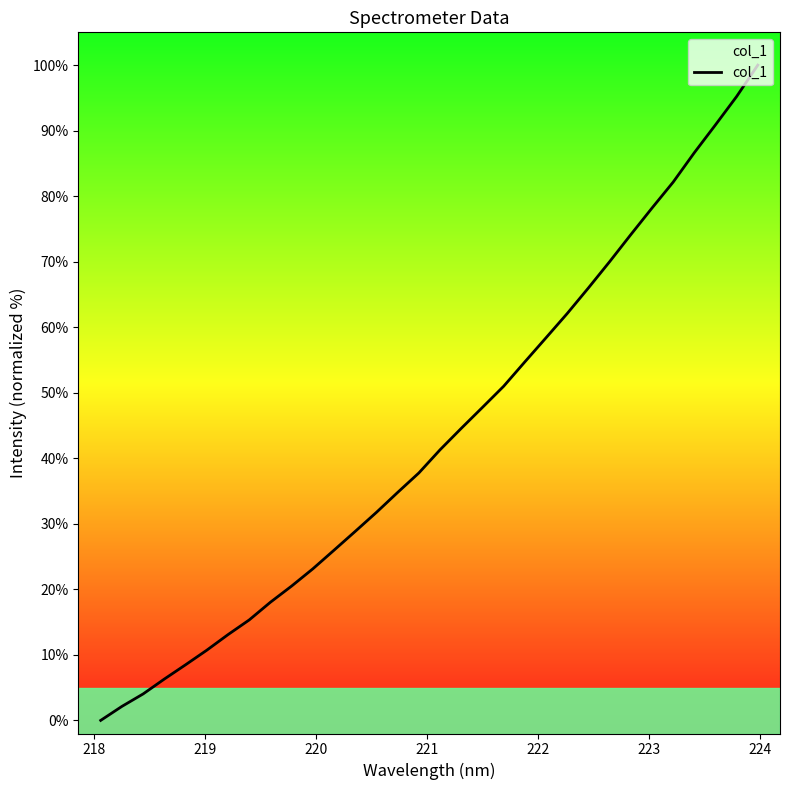

How many lines are shown in the chart?

1